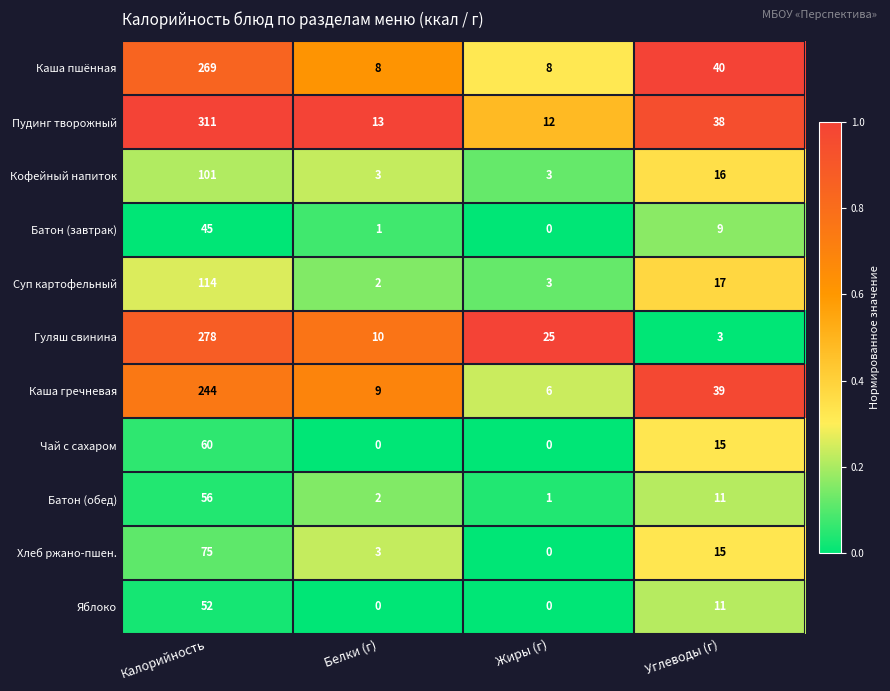

What is the spread (max minus min) of values at Углеводы (г)?

37